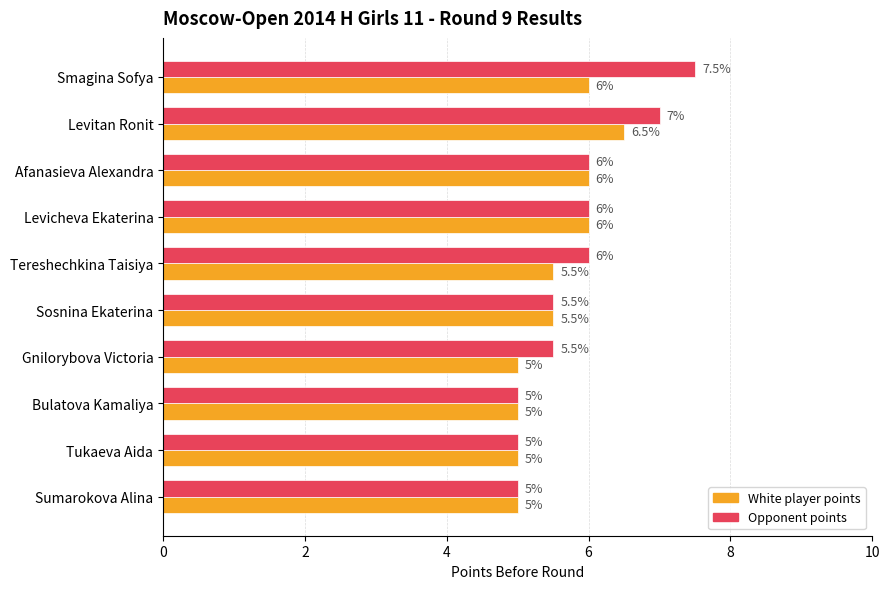

How many data points in Opponent points are less than 6?

5